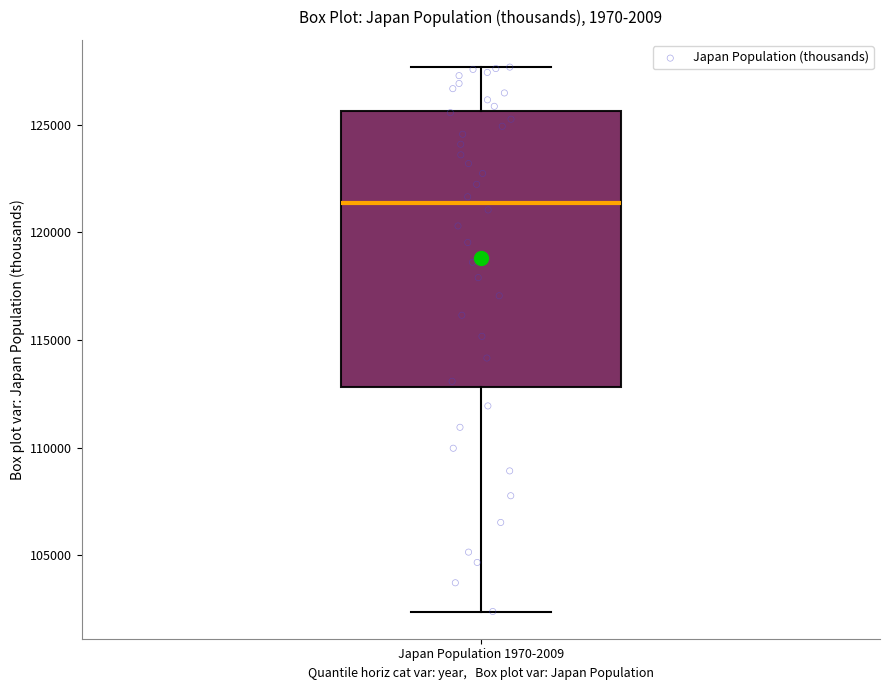

Transcribe this box plot: give where the median line is, the range the box spans, and where the two whiskers end, as read against the y-axis. The values are not printed on the chart, so give them approximately, as read against the axis.

median 121500, box 113000 to 125500, whiskers 102500 to 127500